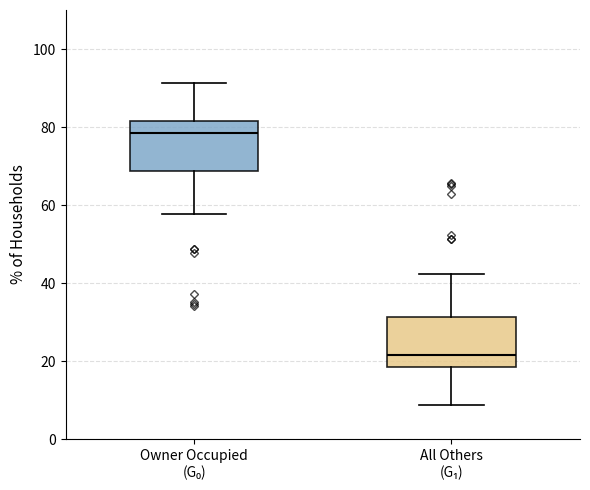

Reading left to right, transcribe this box plot: for each box, give where its median line is, the range the box spans, and where its two whiskers end, as read against the y-axis. The values are not printed on the chart, so give them approximately, as read against the axis.

Owner Occupied (G₀): median 78, box 68 to 82, whiskers 58 to 92
All Others (G₁): median 22, box 18 to 32, whiskers 8 to 42